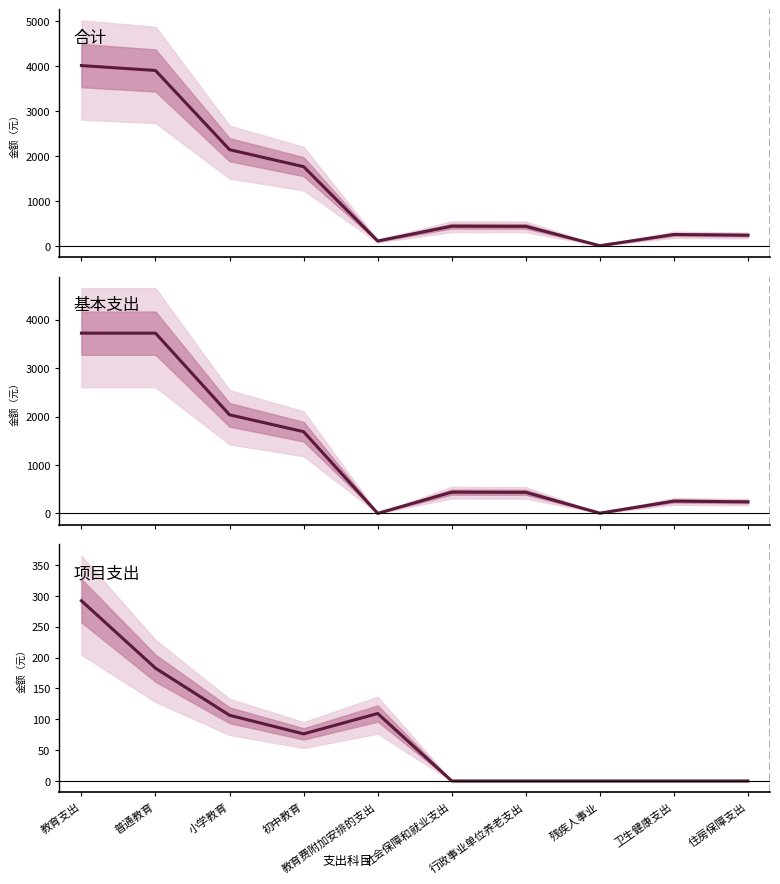

At which category does 基本支出 reach its first local peak?

社会保障和就业支出